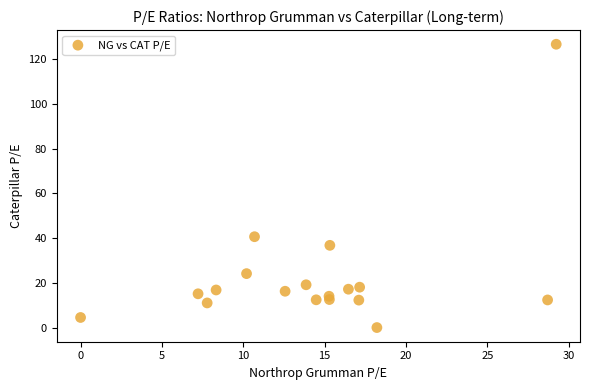

What Y value in the scatter plot is closest to 63?

40.7